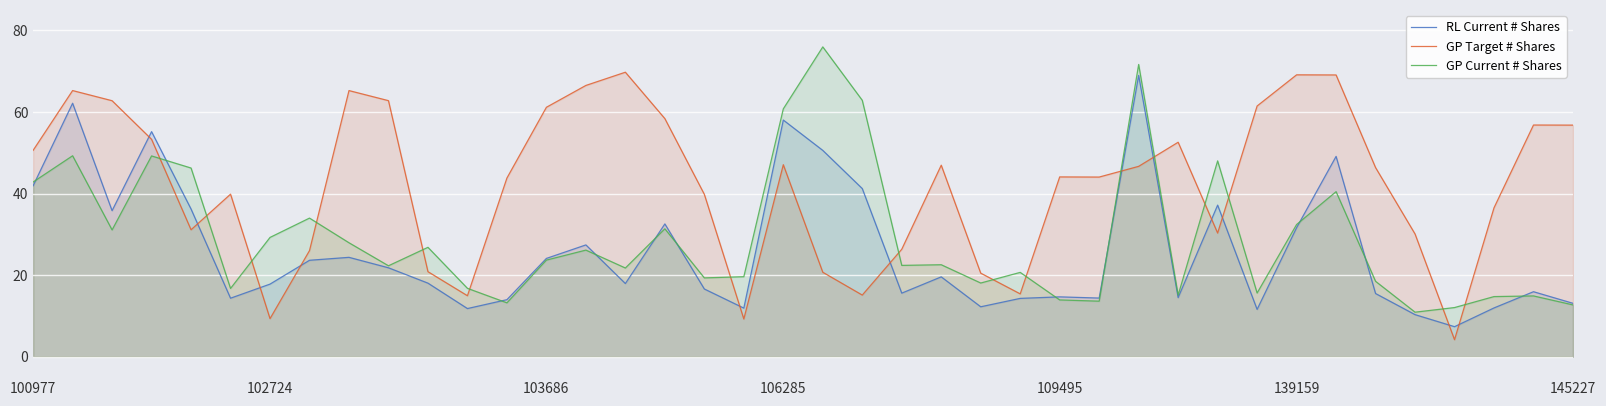

What is the spread (max minus min) of values at 12?

30.6